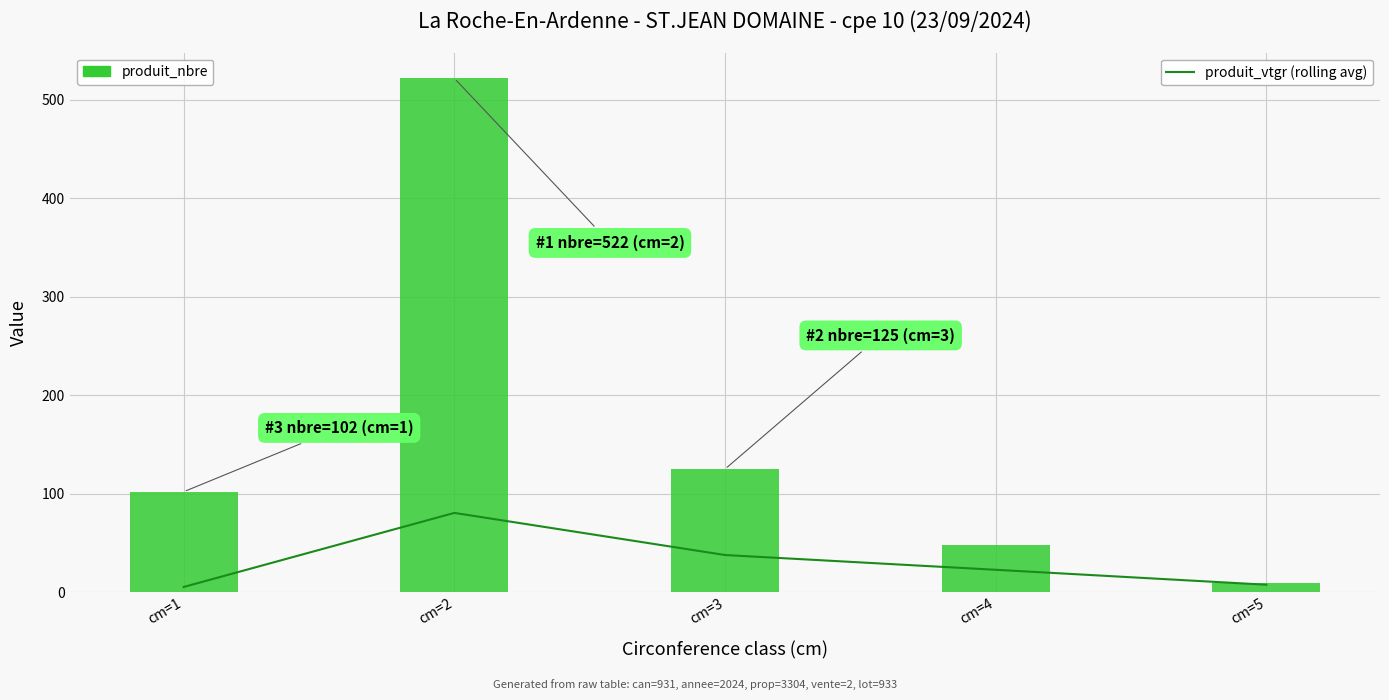

Read the produit_nbre value at cm=3.

125.0